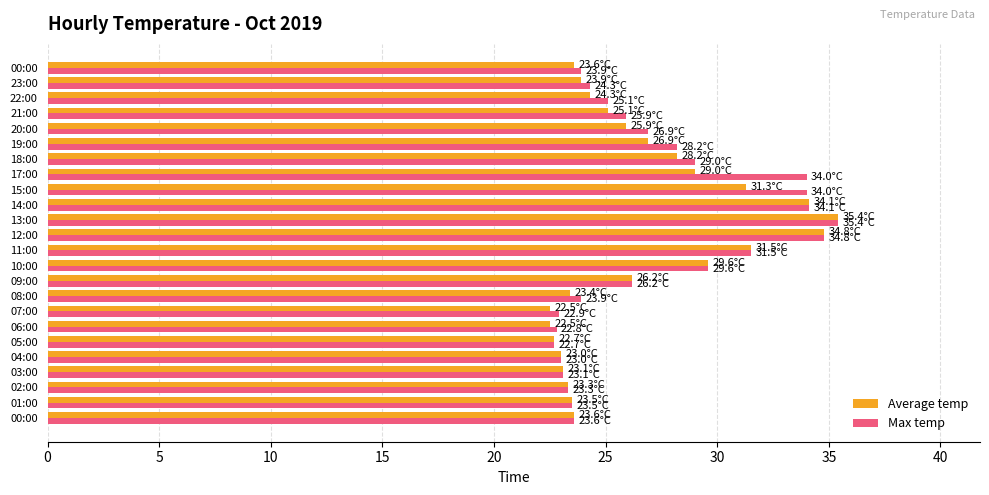

What is the label of the 11th bar from the left?

10:00